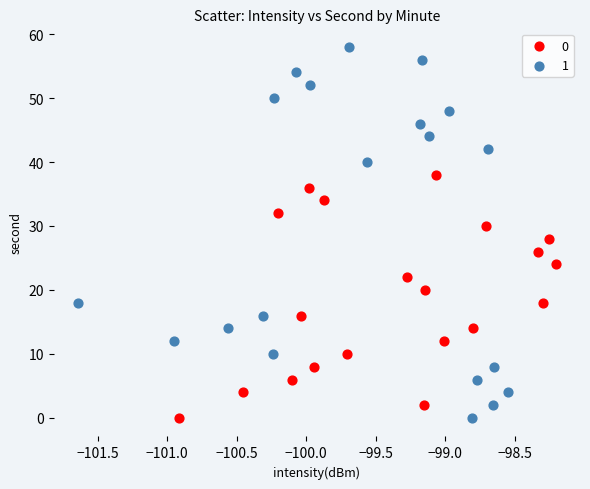

Which series has the widest spread of Y values?

1